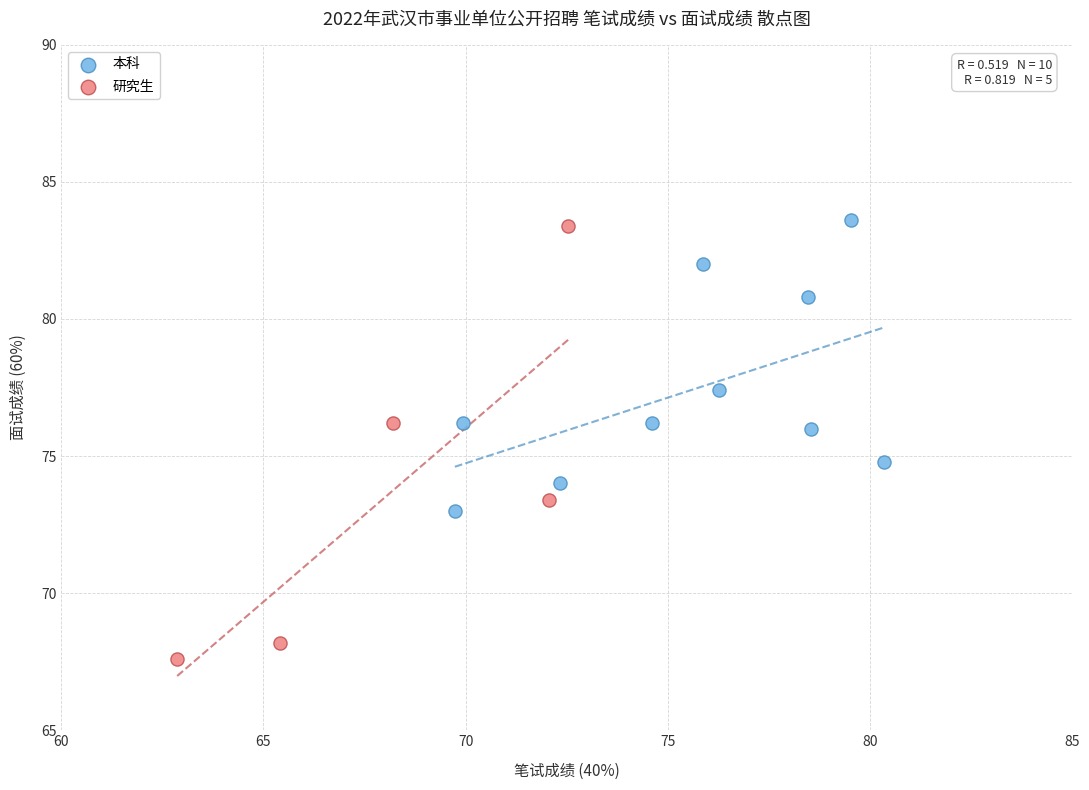

What are all the series names shown in the legend?

本科, 研究生